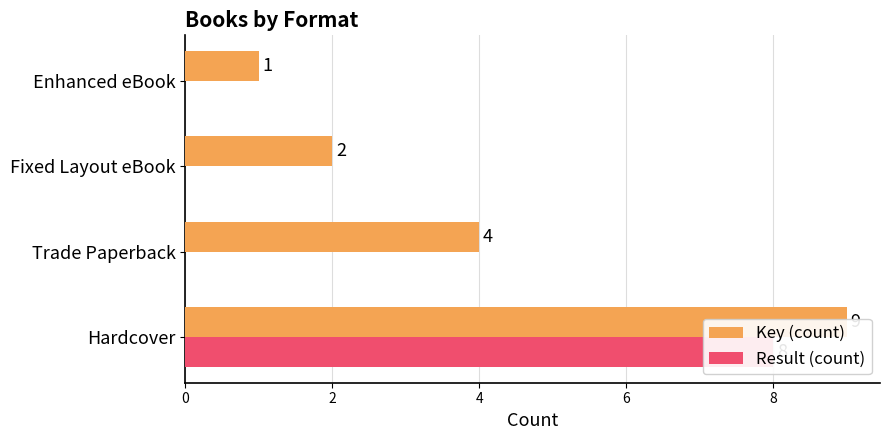

Reading right to left, extract all data points from this chart.

Key (count): 1	2	4	9
Result (count): 0	0	0	8